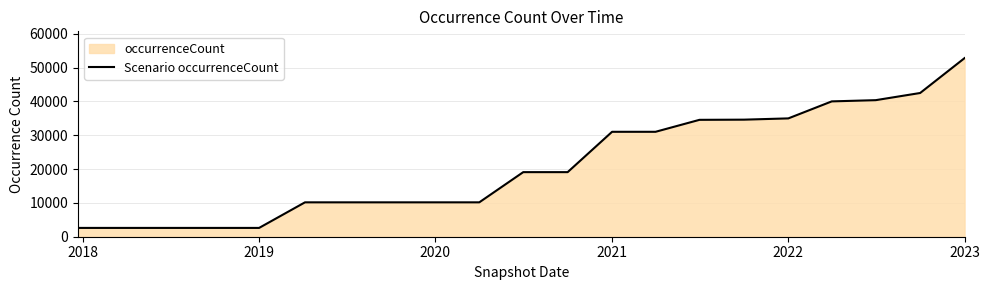

Which category has the highest value across all series?

2023